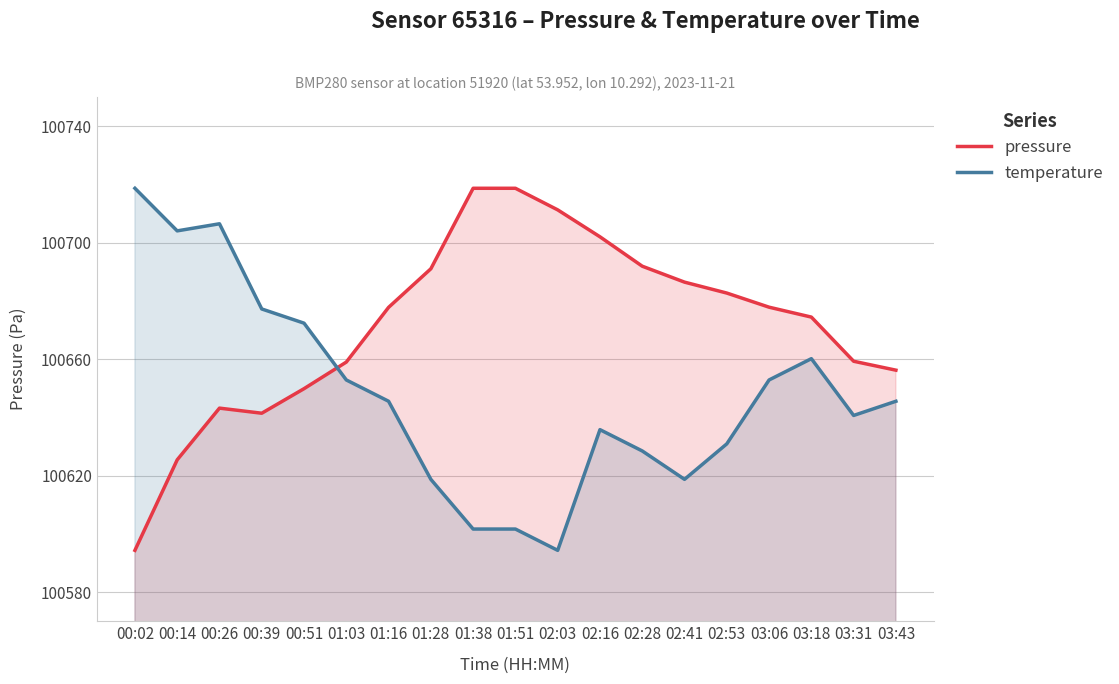

After their last crossing, which series has the higher values: pressure or temperature?

pressure